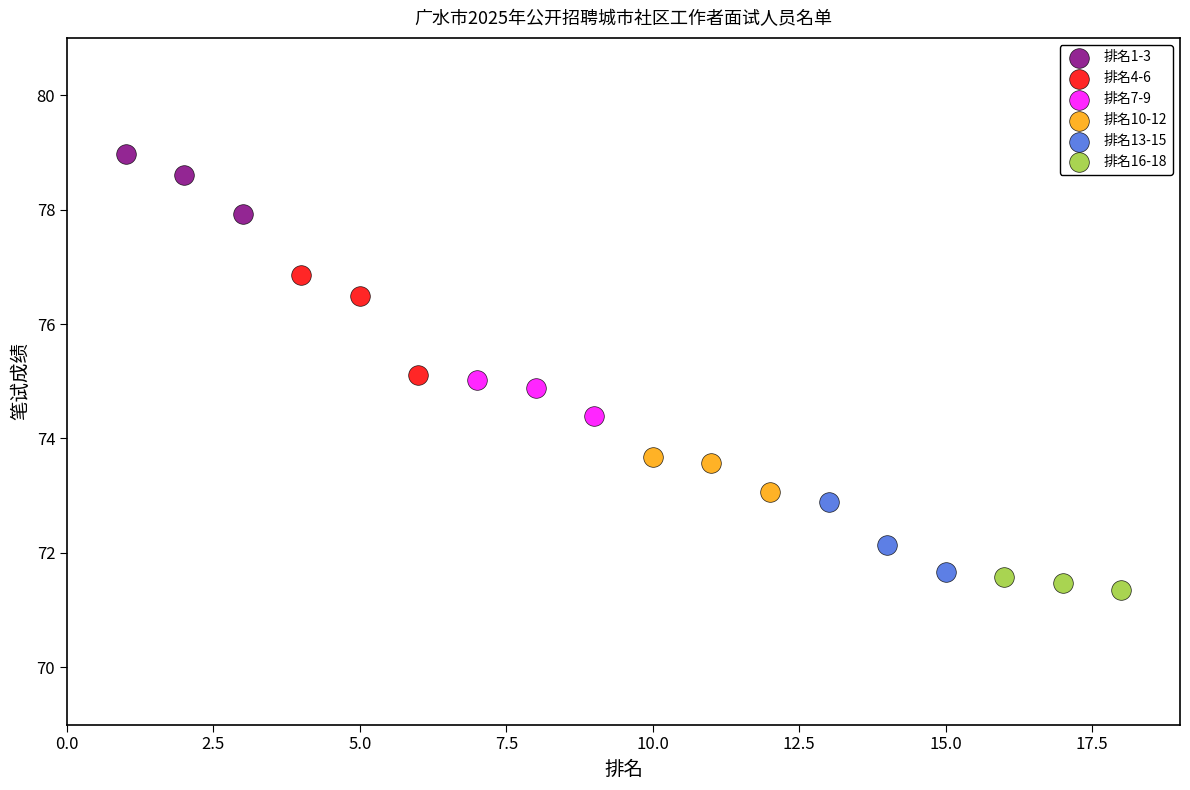

What are all the series names shown in the legend?

排名1-3, 排名4-6, 排名7-9, 排名10-12, 排名13-15, 排名16-18